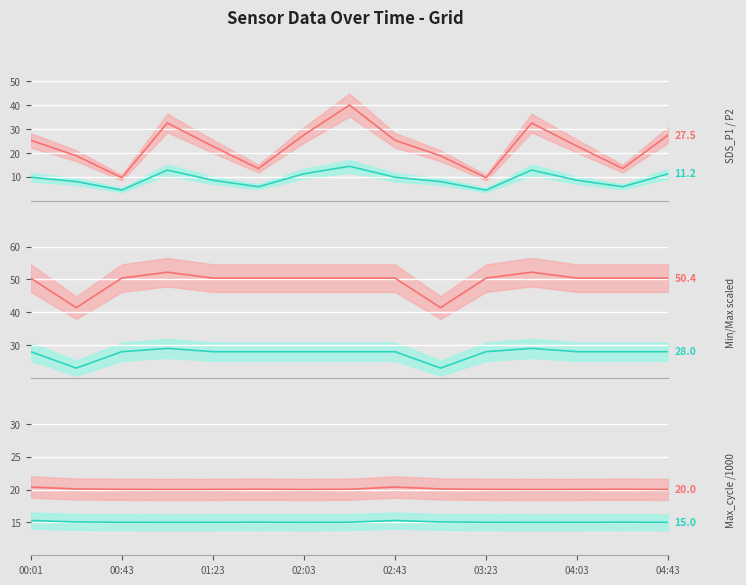

What is the value of the Lower series point at the 9th from the left?

15.3